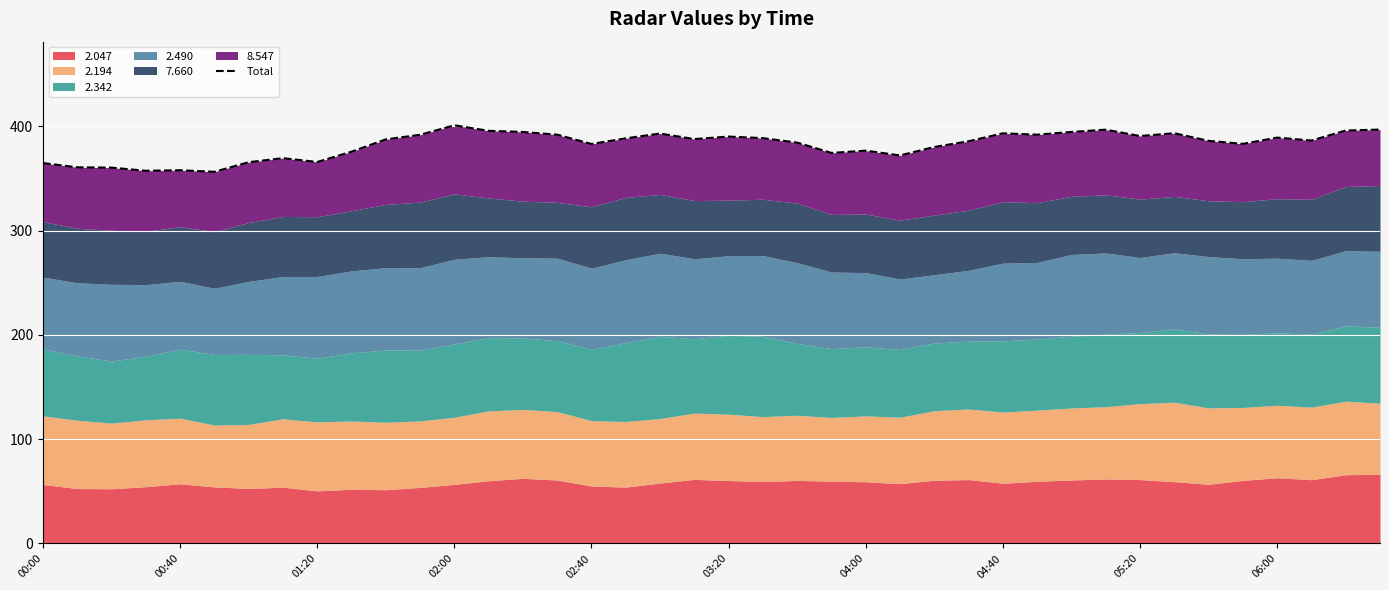

What is the sum of all values?

15304.5